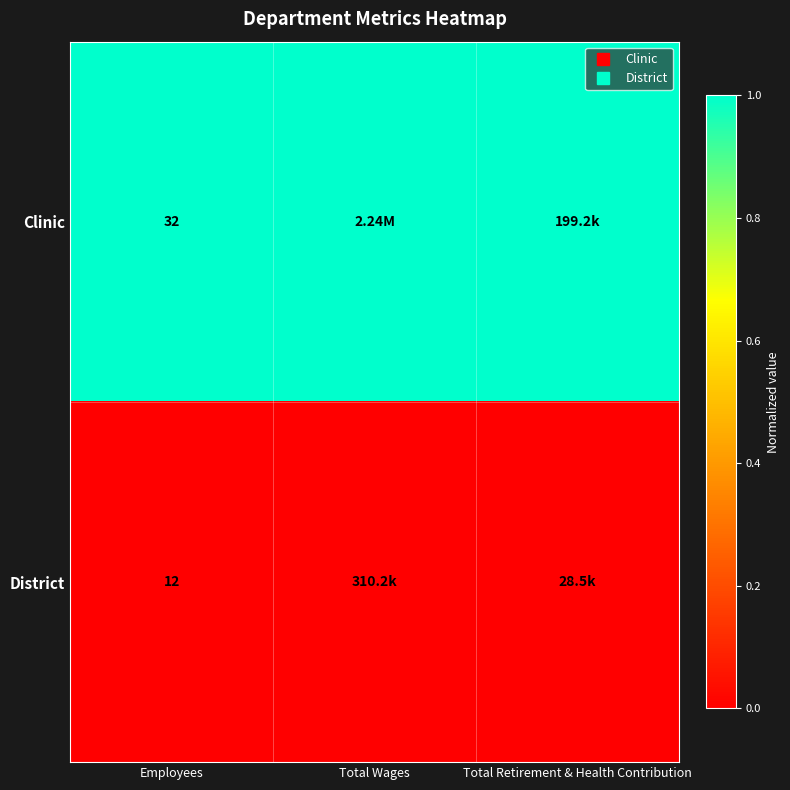

Is the value of Clinic at Employees greater than the value of District at Employees?

Yes